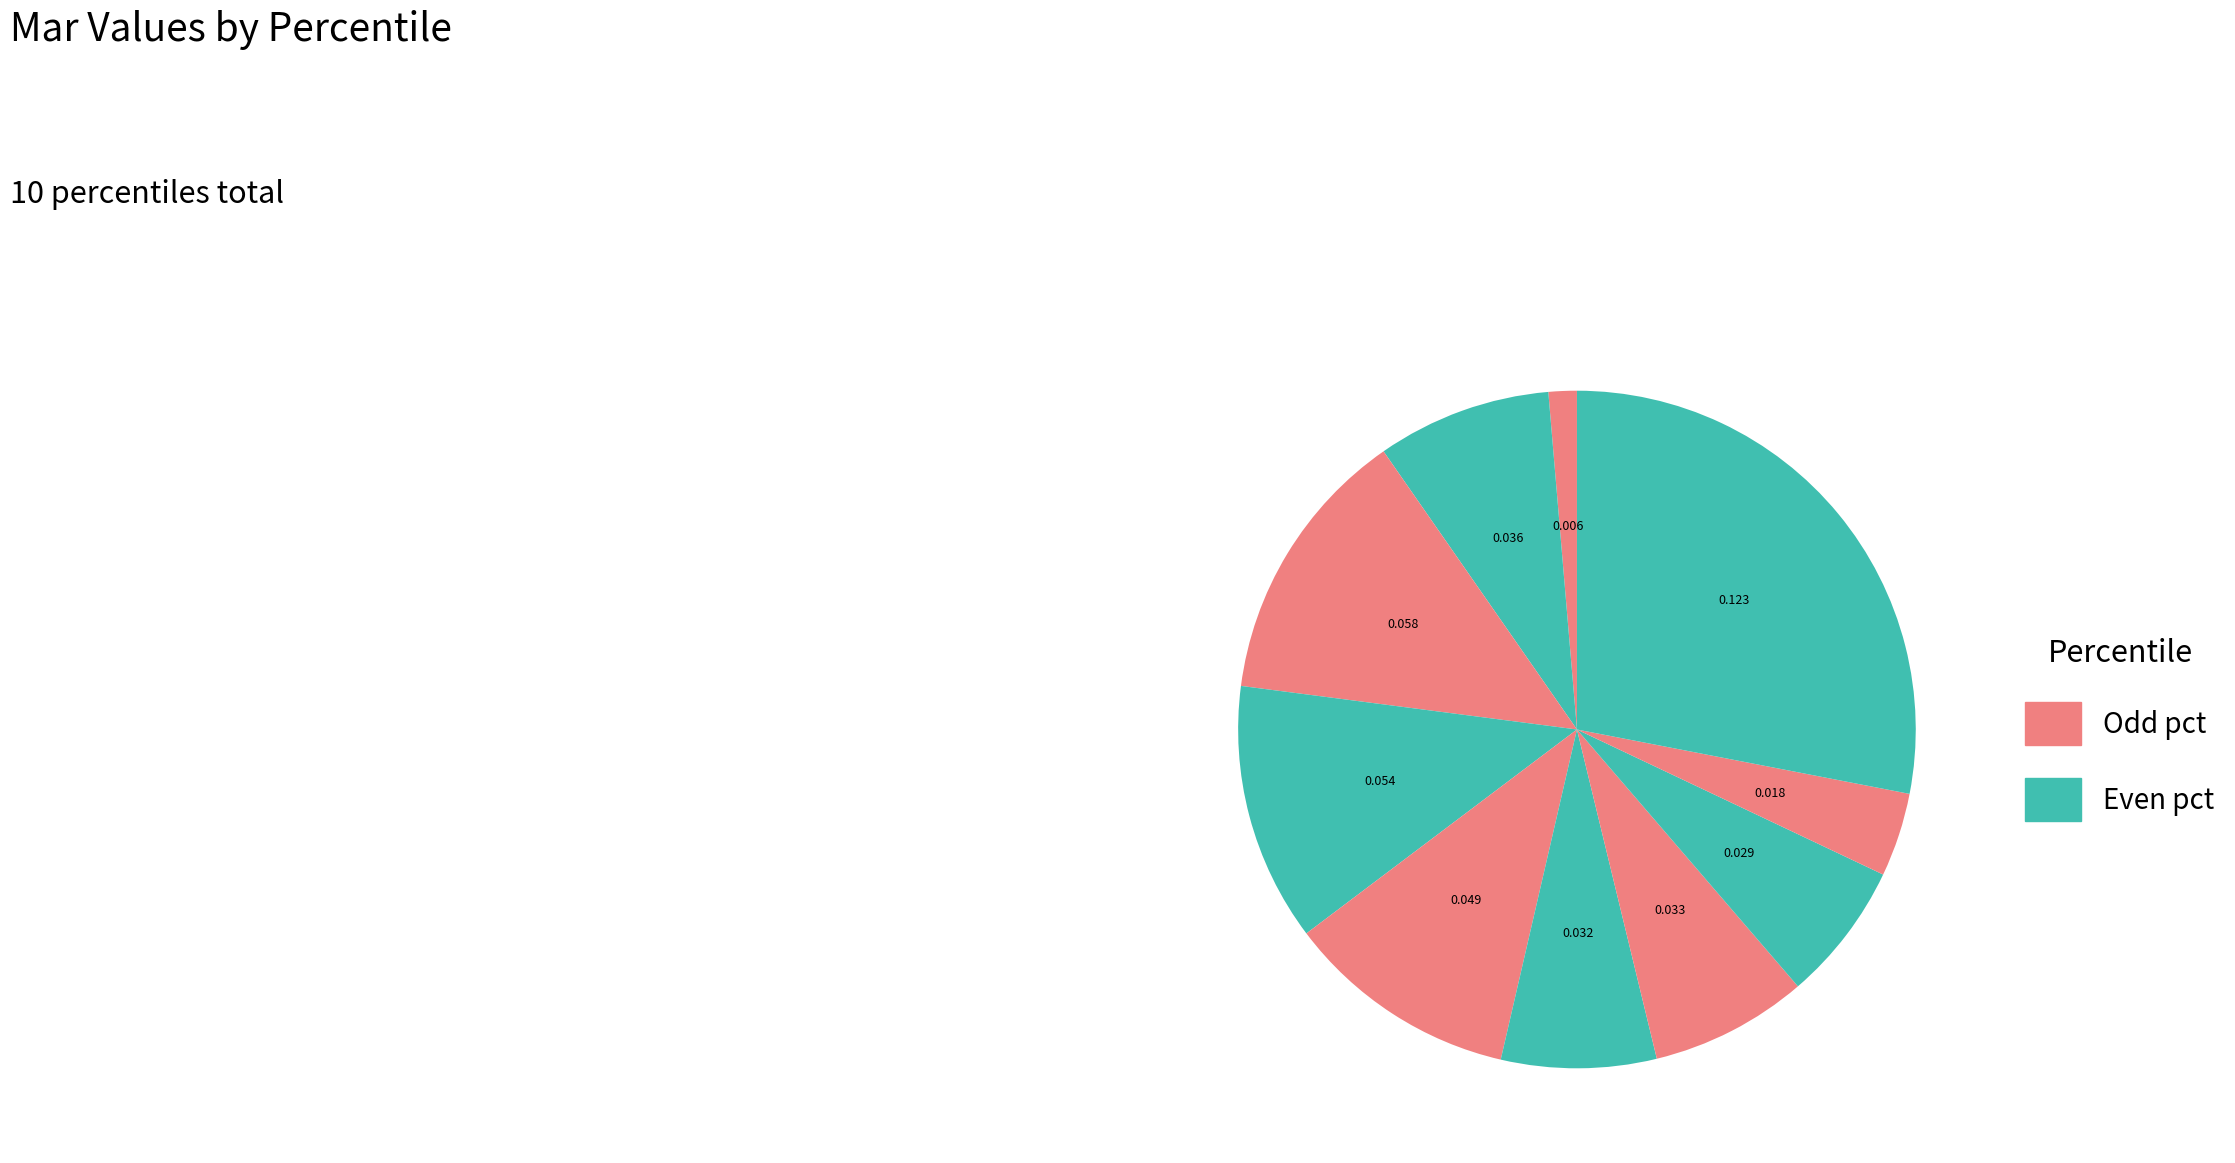

Count the number of slices in the pie.

10